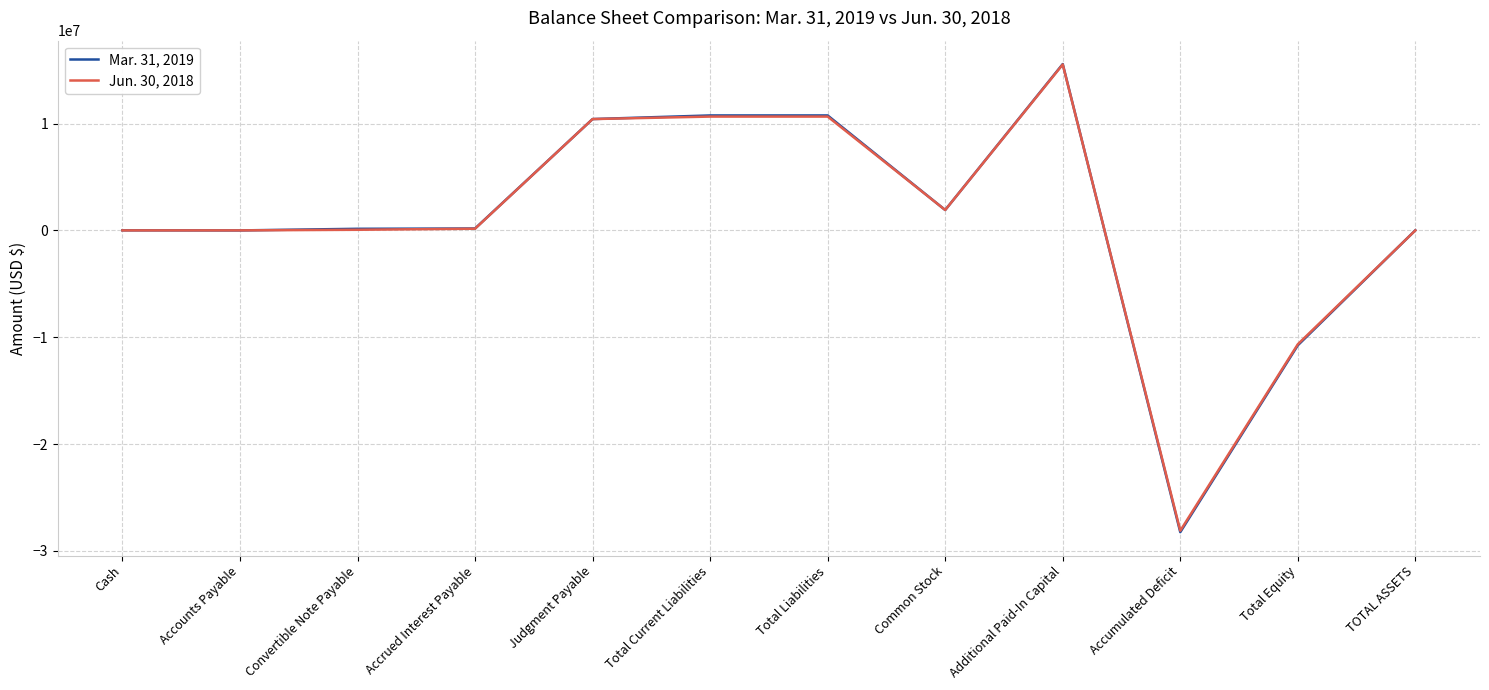

At Total Equity, list the series in order from smallest to largest.

Mar. 31, 2019, Jun. 30, 2018